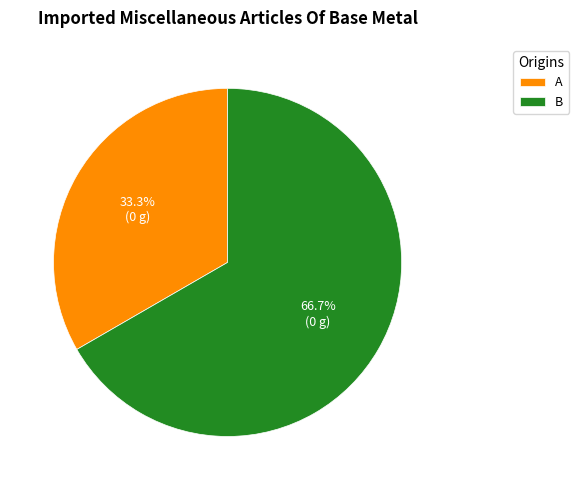

What is the ratio of the value at A to the value at B?

0.5